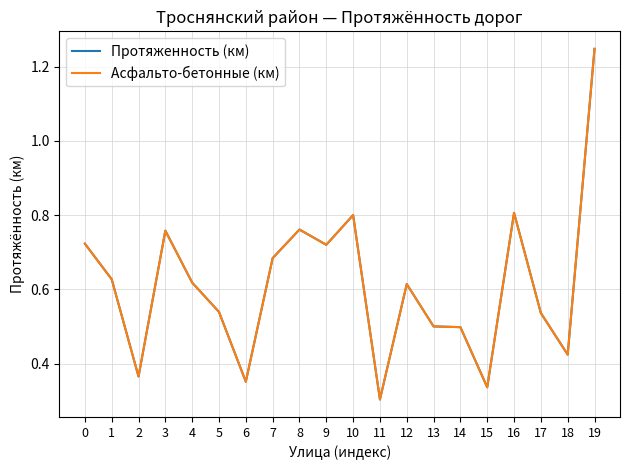

Does the chart display data point markers on the line(s)?

No